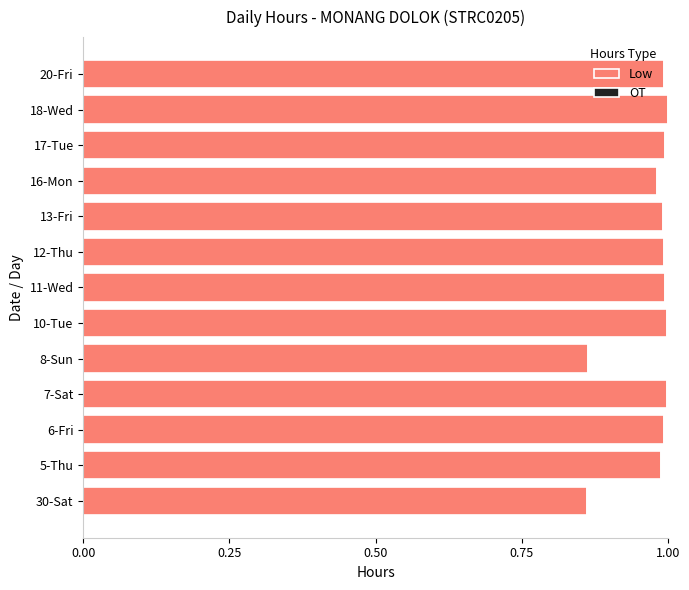

Between 30-Sat and 18-Wed, which is larger?

18-Wed